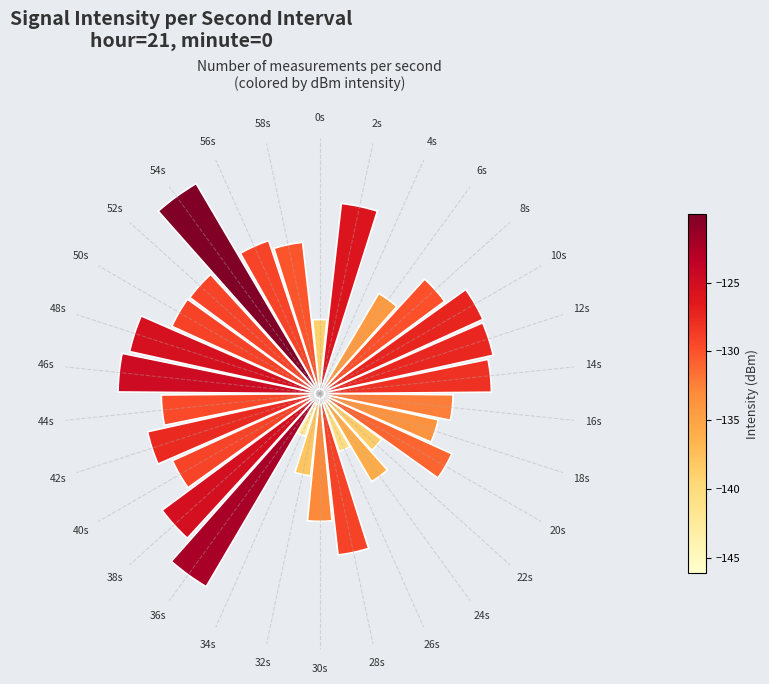

Are the bars horizontal?

No